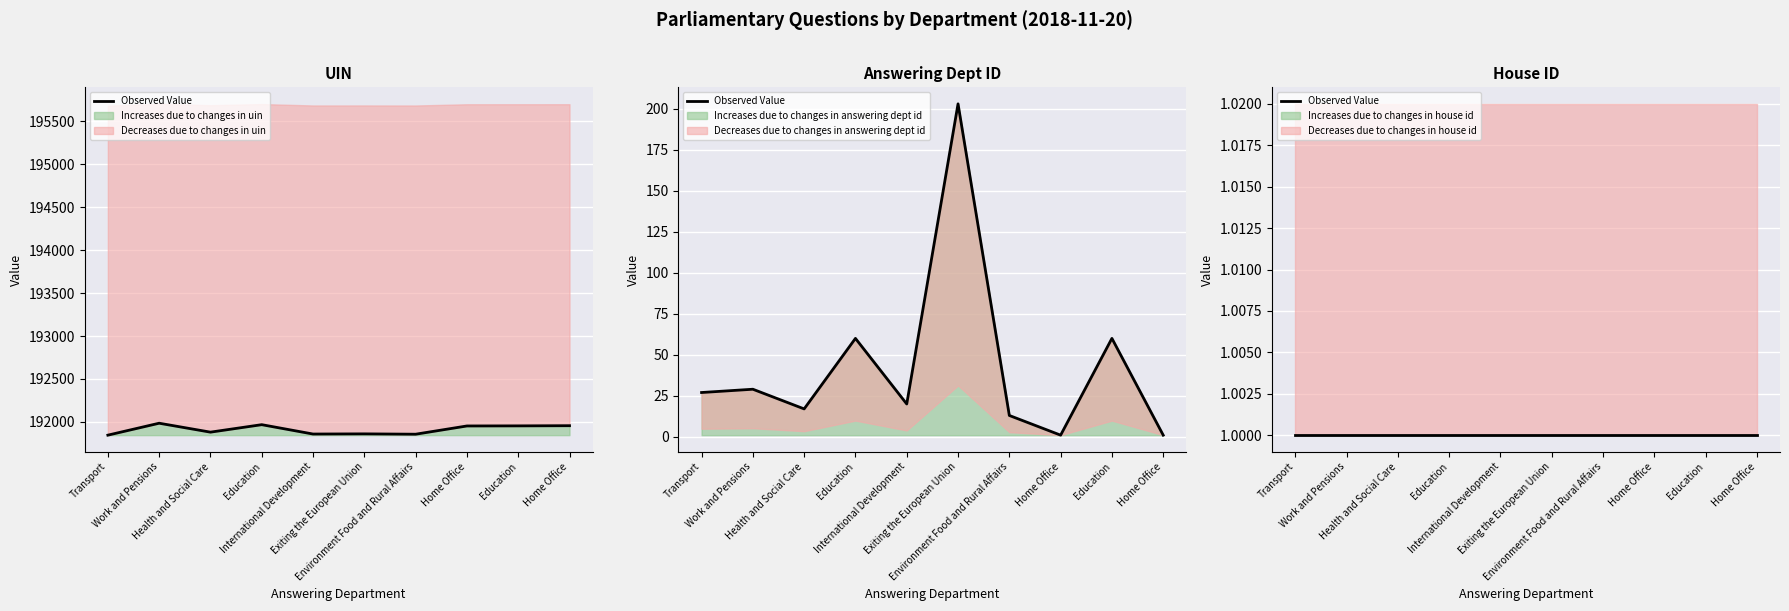

True or false: uin and answering dept id cross at least once.

False